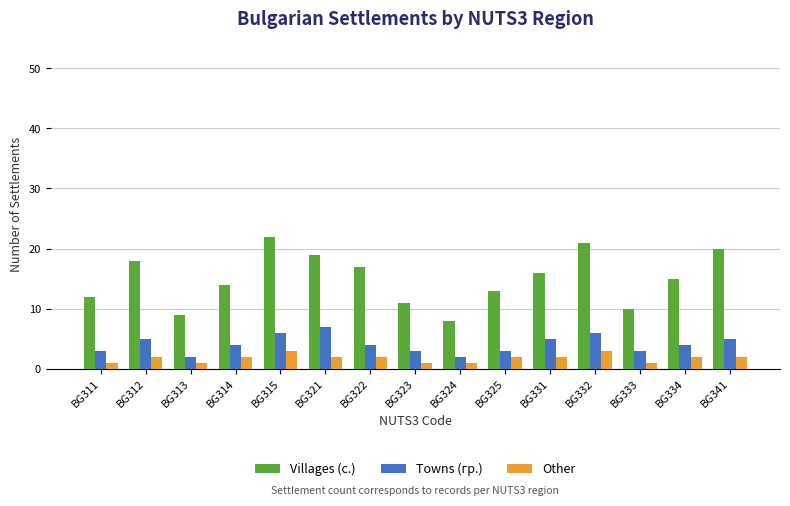

What is the value of the Towns (гр.) bar at the 8th from the left?

3